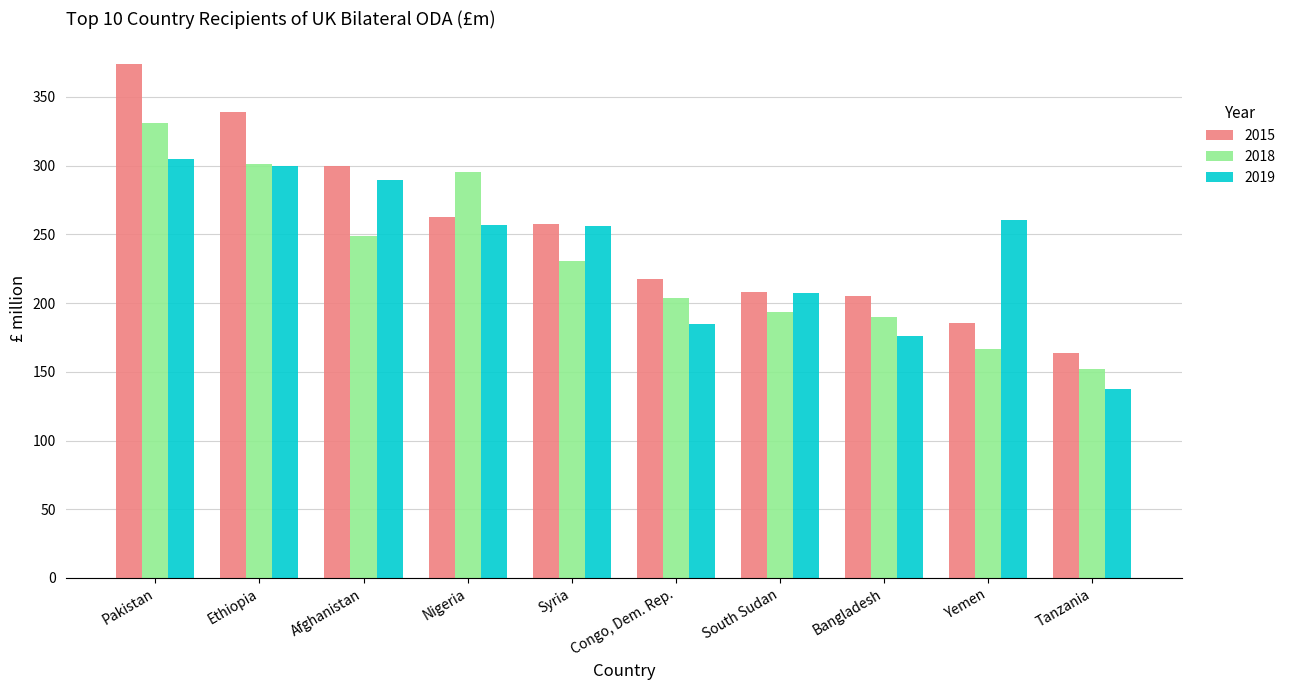

Is the value of 2018 at Bangladesh greater than the value of 2019 at Yemen?

No